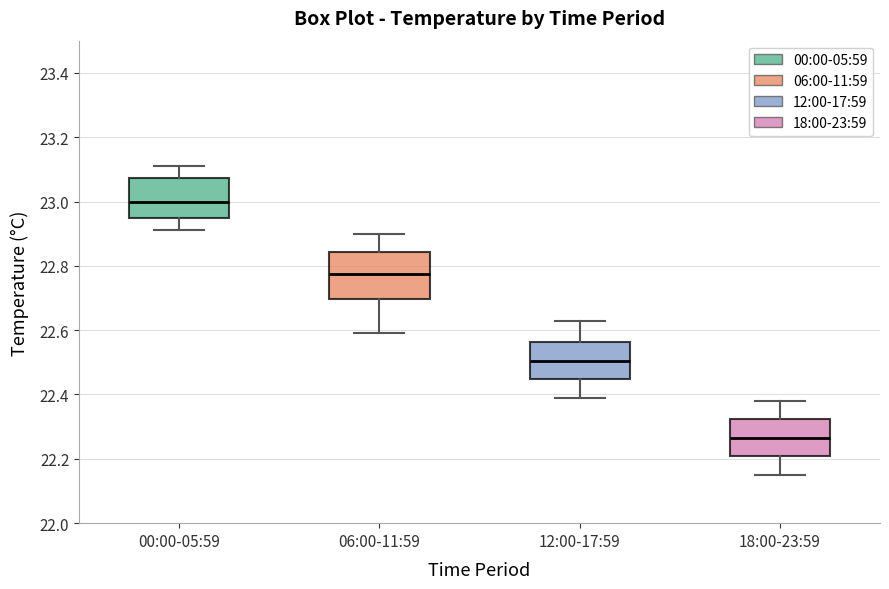

Which box's median line is the highest?

00:00-05:59